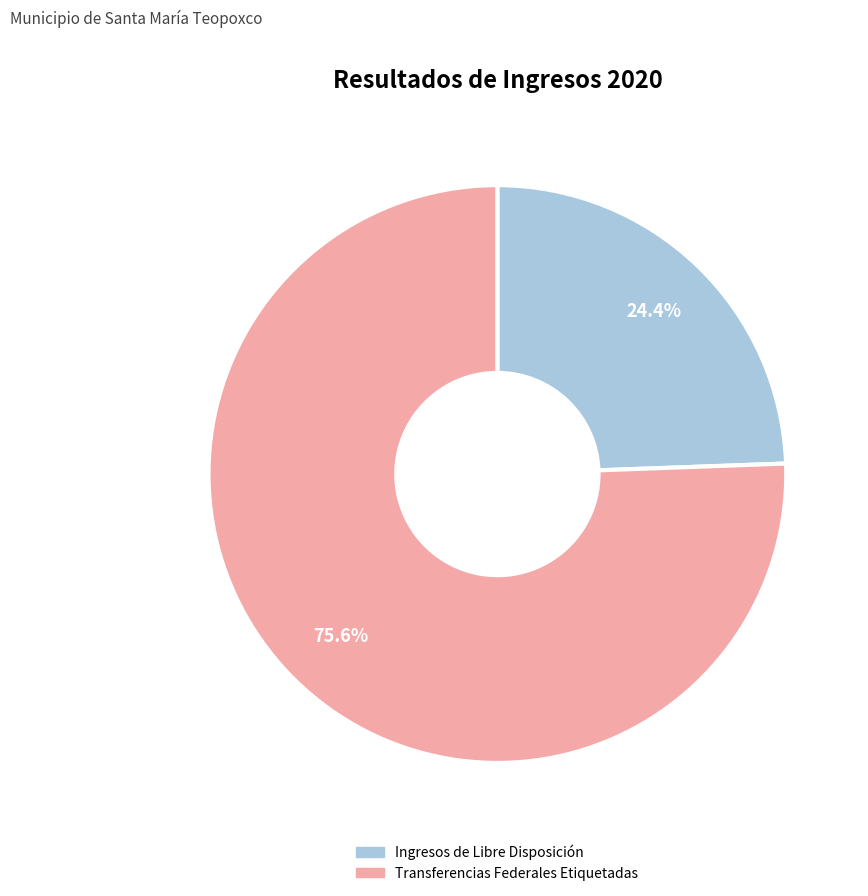

Is there any slice that represents more than half of the pie?

Yes